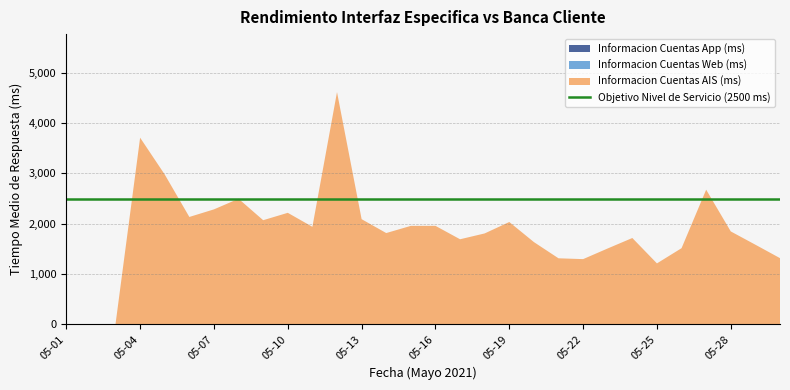

Reading right to left, transcribe all the data shown in this chart.

Informacion Cuentas AIS (ms): 1314.0	1581.5	1846.0	2676.7	1512.5	1209.5	1715.0	1507.0	1294.5	1311.0	1634.0	2033.5	1806.0	1690.0	1957.0	1956.5	1813.5	2090.0	4619.5	1938.0	2216.5	2069.5	2496.0	2285.0	2134.0	2979.0	3712.0	0.0	0.0	0.0
Informacion Cuentas Web (ms): 0.0	0.0	0.0	0.0	0.0	0.0	0.0	0.0	0.0	0.0	0.0	0.0	0.0	0.0	0.0	0.0	0.0	0.0	0.0	0.0	0.0	0.0	0.0	0.0	0.0	0.0	0.0	0.0	0.0	0.0
Informacion Cuentas App (ms): 0.0	0.0	0.0	0.0	0.0	0.0	0.0	0.0	0.0	0.0	0.0	0.0	0.0	0.0	0.0	0.0	0.0	0.0	0.0	0.0	0.0	0.0	0.0	0.0	0.0	0.0	0.0	0.0	0.0	0.0